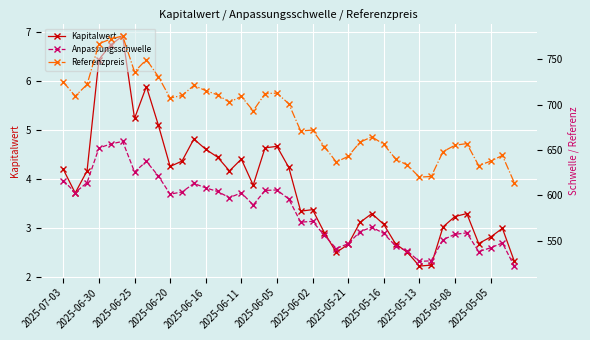

True or false: Kapitalwert has a value of 1.2 at 2025-06-05.

False